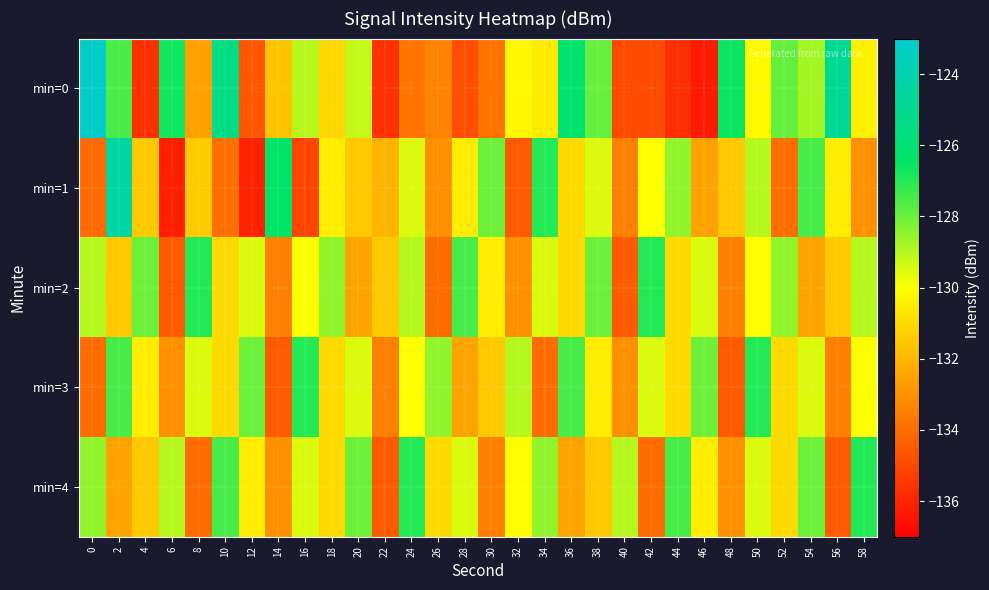

Reading left to right, extract all data points from this chart.

min=0: 0=-123.2	2=-127.5	4=-135.6	6=-126.7	8=-132.6	10=-125.5	12=-134.6	14=-131.6	16=-129.0	18=-131.1	20=-129.2	22=-135.6	24=-133.8	26=-133.4	28=-134.8	30=-133.8	32=-130.2	34=-130.5	36=-126.2	38=-127.9	40=-134.9	42=-134.9	44=-135.7	46=-136.2	48=-126.7	50=-130.2	52=-127.9	54=-128.7	56=-124.9	58=-130.4
min=1: 0=-134.0	2=-124.5	4=-131.5	6=-136.1	8=-131.4	10=-133.9	12=-136.0	14=-126.4	16=-135.1	18=-130.5	20=-131.5	22=-132.0	24=-129.5	26=-133.0	28=-130.5	30=-128.0	32=-134.5	34=-127.0	36=-131.0	38=-129.5	40=-133.5	42=-130.0	44=-128.5	46=-132.5	48=-131.5	50=-129.0	52=-134.0	54=-127.5	56=-130.5	58=-133.0
min=2: 0=-129.0	2=-131.5	4=-128.0	6=-134.5	8=-127.0	10=-131.0	12=-129.5	14=-133.5	16=-130.0	18=-128.5	20=-132.5	22=-131.5	24=-129.0	26=-134.0	28=-127.5	30=-130.5	32=-133.0	34=-129.5	36=-131.0	38=-128.0	40=-134.5	42=-127.0	44=-131.0	46=-129.5	48=-133.5	50=-130.0	52=-128.5	54=-132.5	56=-131.5	58=-129.0
min=3: 0=-134.0	2=-127.5	4=-130.5	6=-133.0	8=-129.5	10=-131.0	12=-128.0	14=-134.5	16=-127.0	18=-131.0	20=-129.5	22=-133.5	24=-130.0	26=-128.5	28=-132.5	30=-131.5	32=-129.0	34=-134.0	36=-127.5	38=-130.5	40=-133.0	42=-129.5	44=-131.0	46=-128.0	48=-134.5	50=-127.0	52=-131.0	54=-129.5	56=-133.5	58=-130.0
min=4: 0=-128.5	2=-132.5	4=-131.5	6=-129.0	8=-134.0	10=-127.5	12=-130.5	14=-133.0	16=-129.5	18=-131.0	20=-128.0	22=-134.5	24=-127.0	26=-131.0	28=-129.5	30=-133.5	32=-130.0	34=-128.5	36=-132.5	38=-131.5	40=-129.0	42=-134.0	44=-127.5	46=-130.5	48=-133.0	50=-129.5	52=-131.0	54=-128.0	56=-134.5	58=-127.0